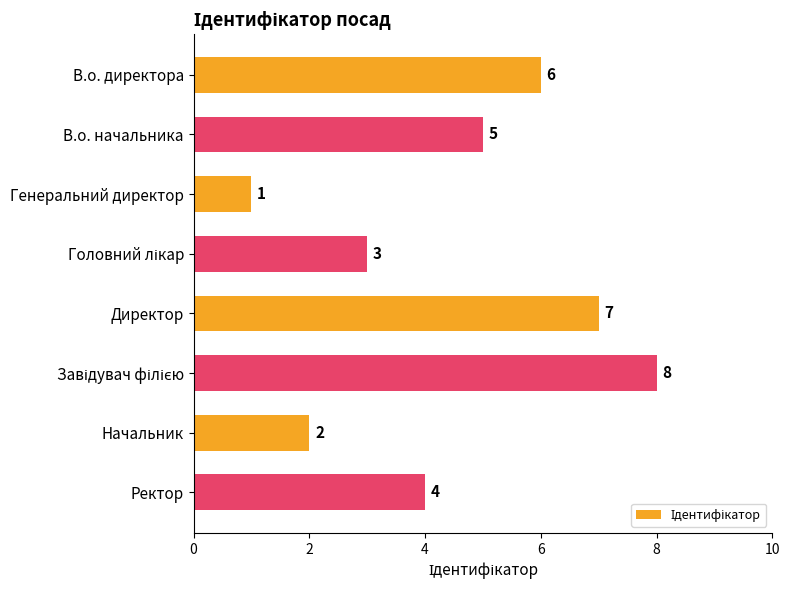

The value at Директор is 7. True or false?

True